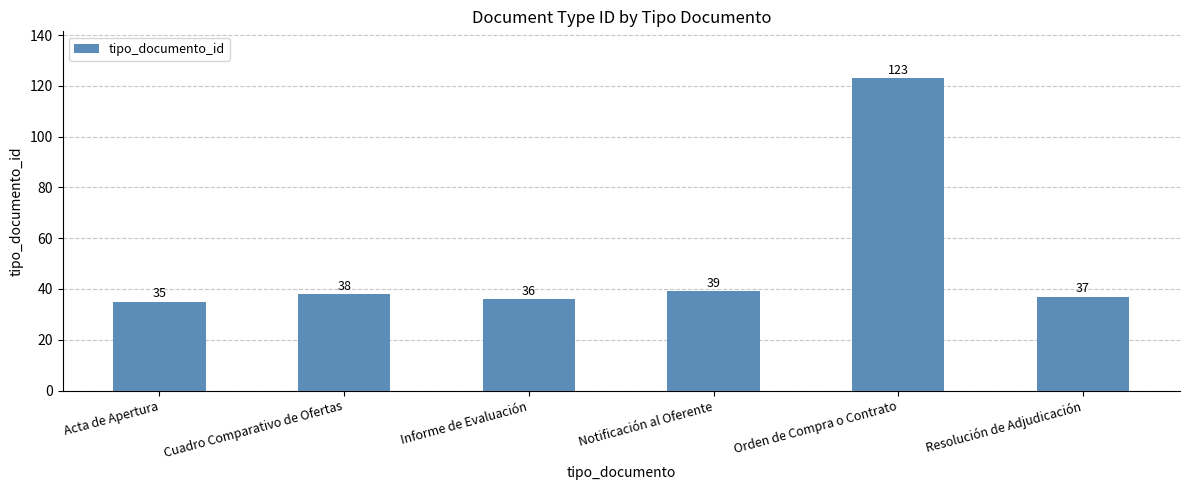

Between Orden de Compra o Contrato and Notificación al Oferente, which is larger?

Orden de Compra o Contrato